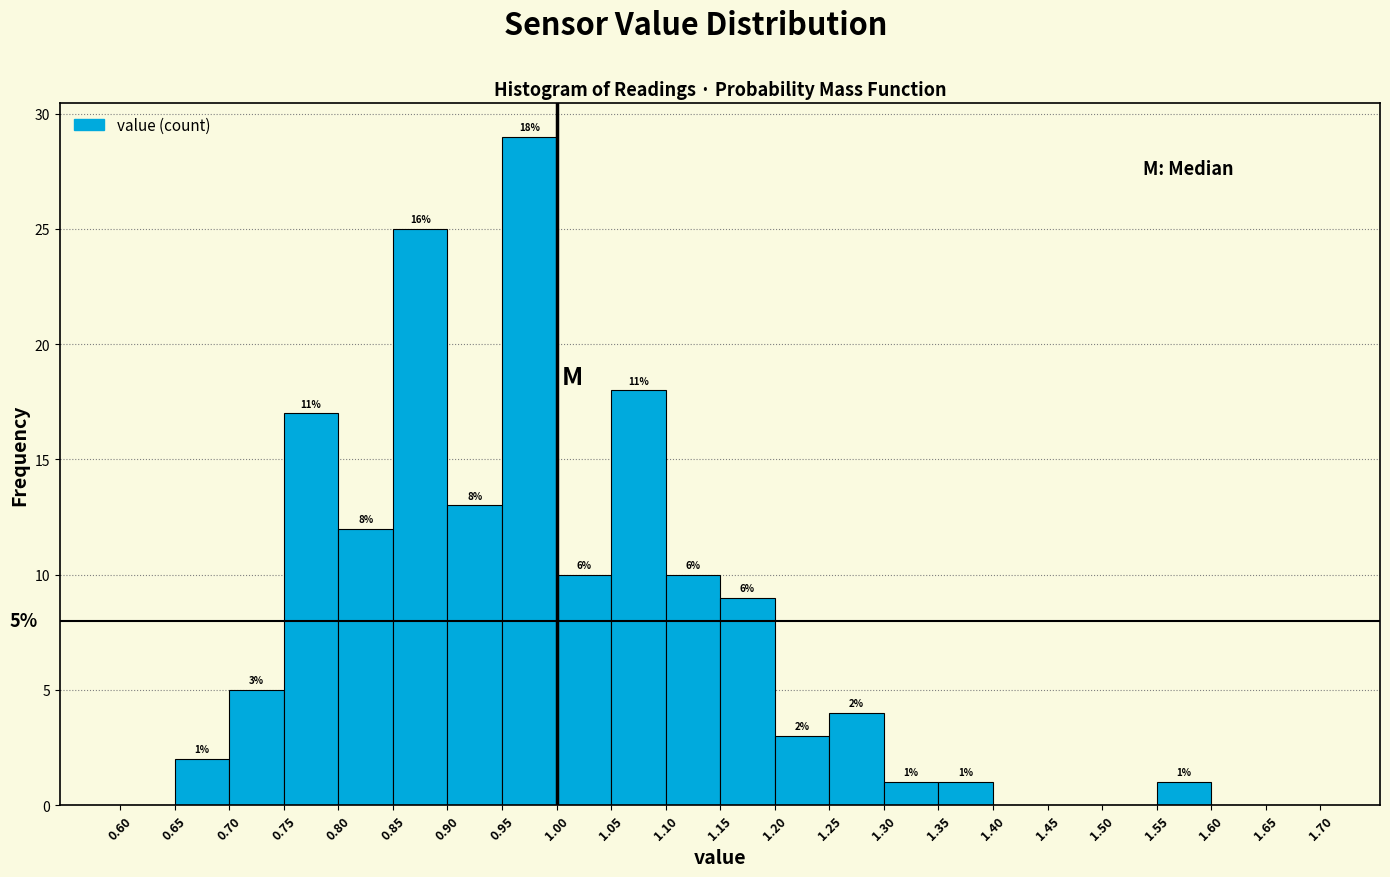

Over which range of the x-axis is the bar tallest?

0.95 to 1.00